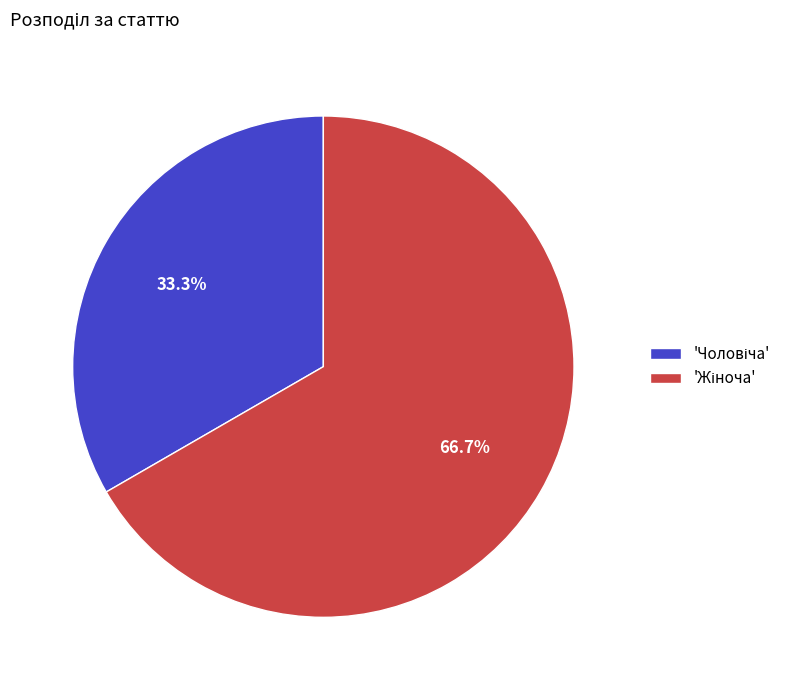

How many segments does this pie chart have?

2